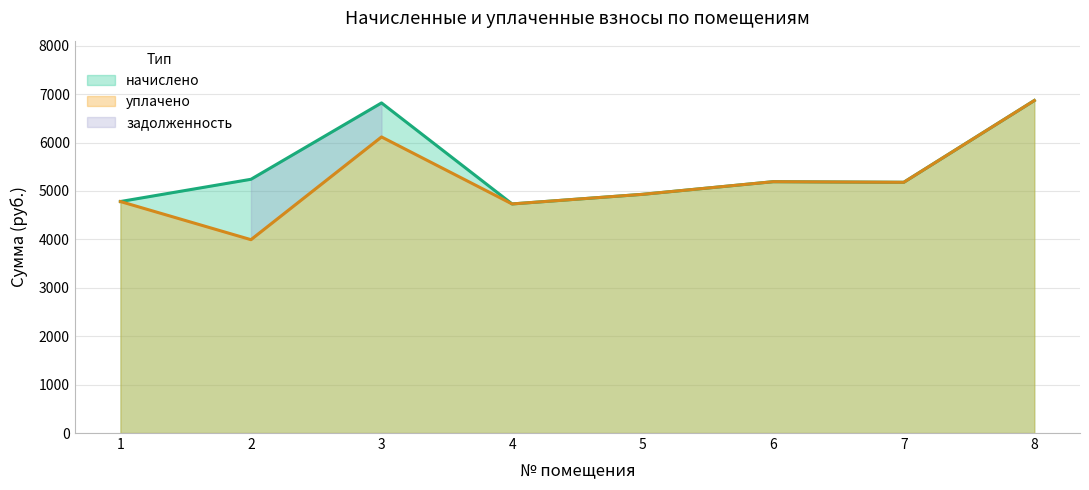

What is the value of the уплачено point at the 2nd from the left?

3993.8